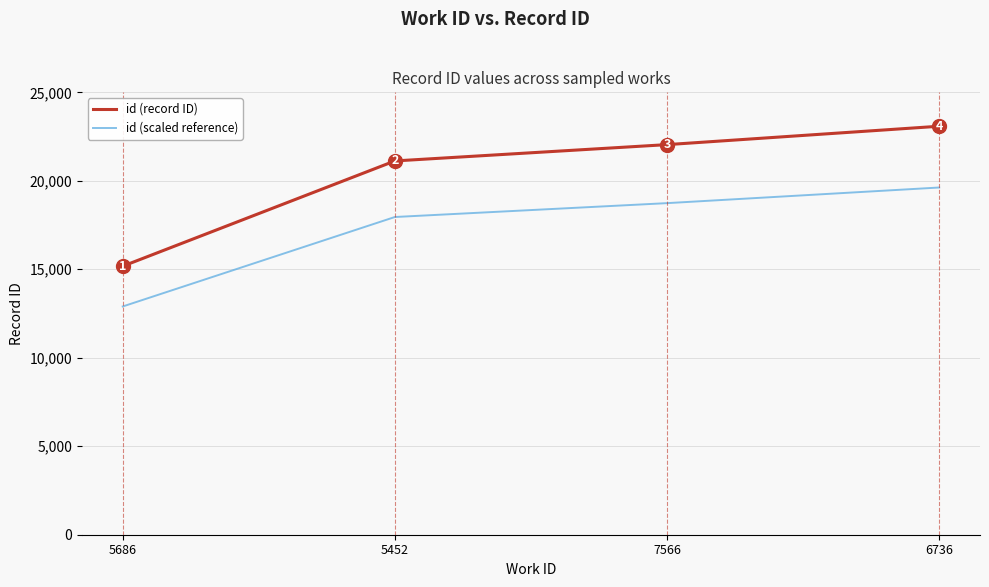

What position from the right is 5686?

4